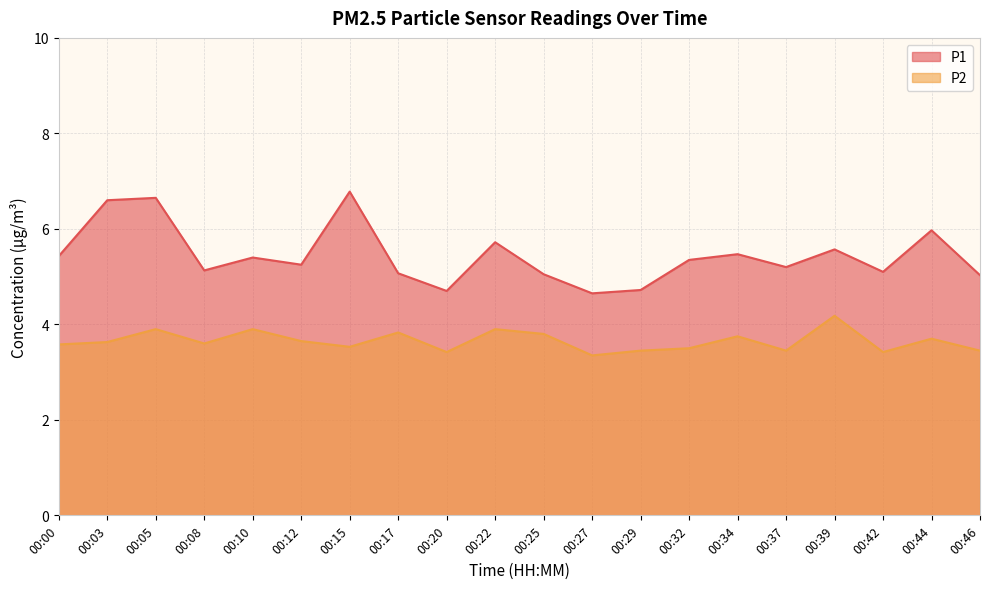

Which has a higher value, 00:15 or 00:20?

00:15